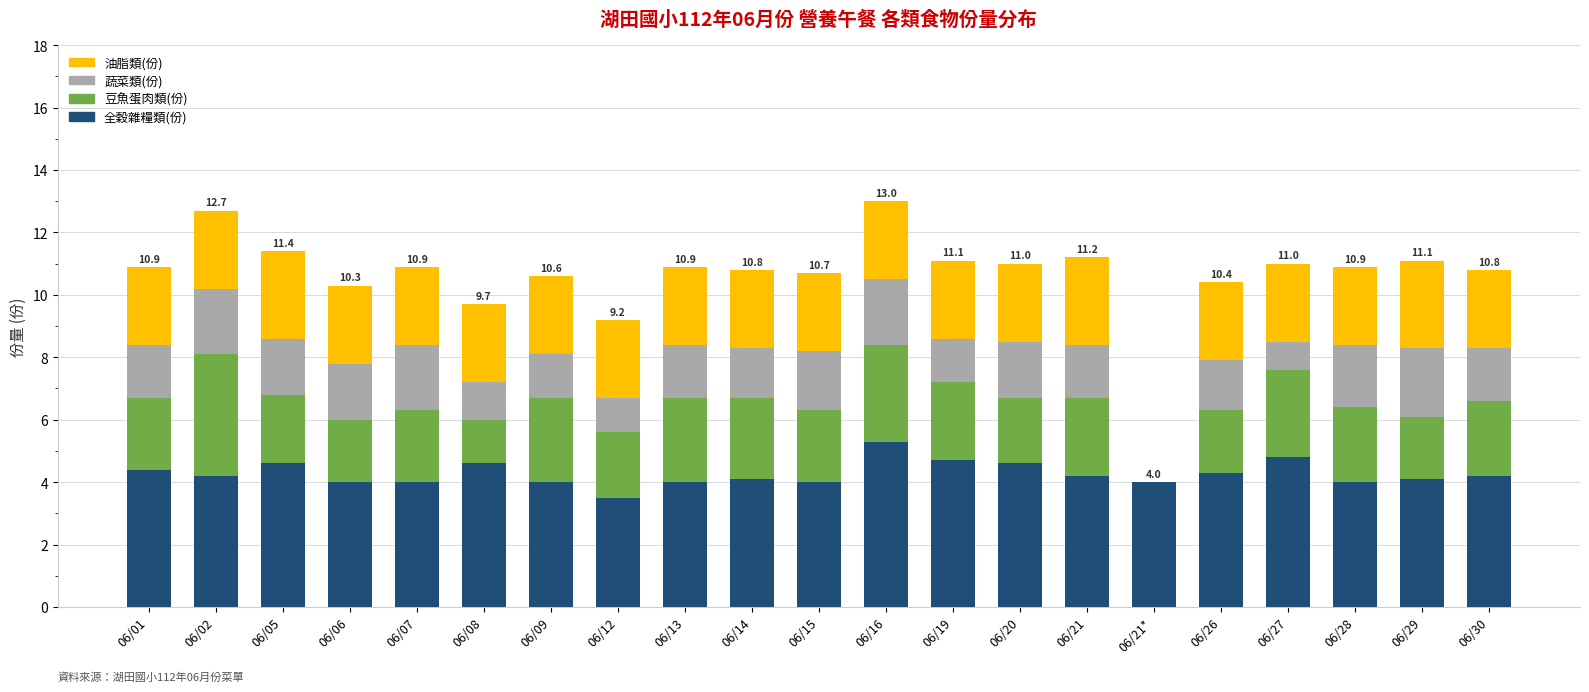

True or false: 全穀雜糧類(份) has a value of 3.5 at 06/12.

True